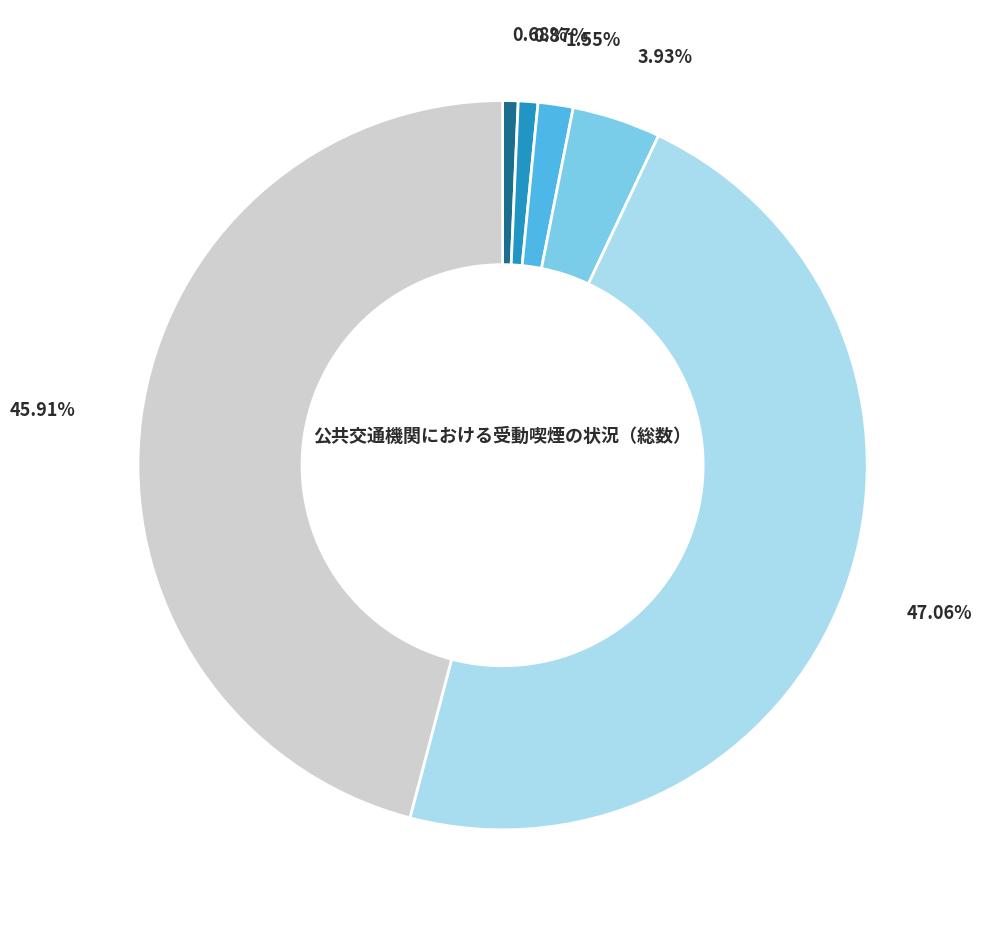

Does any single category account for the majority?

No